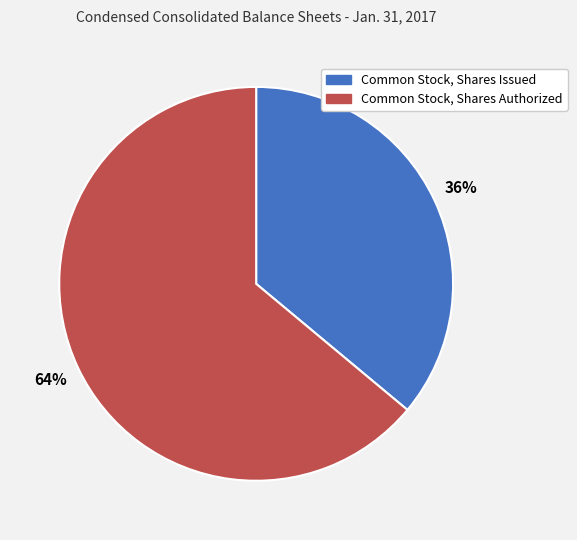

Which slice is the largest?

Common Stock, Shares Authorized